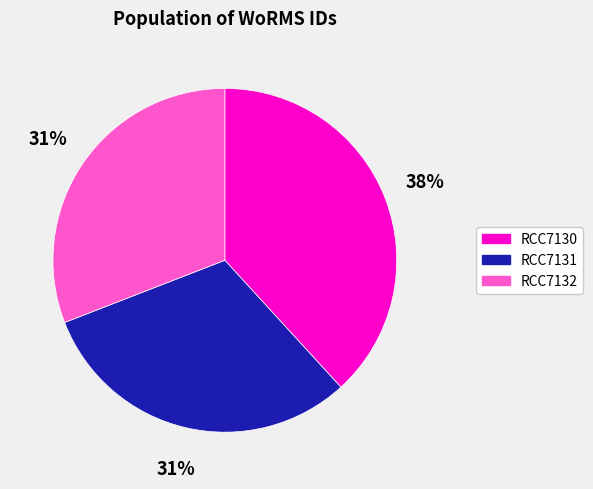

Combined, do RCC7130 and RCC7132 account for over 50%?

Yes